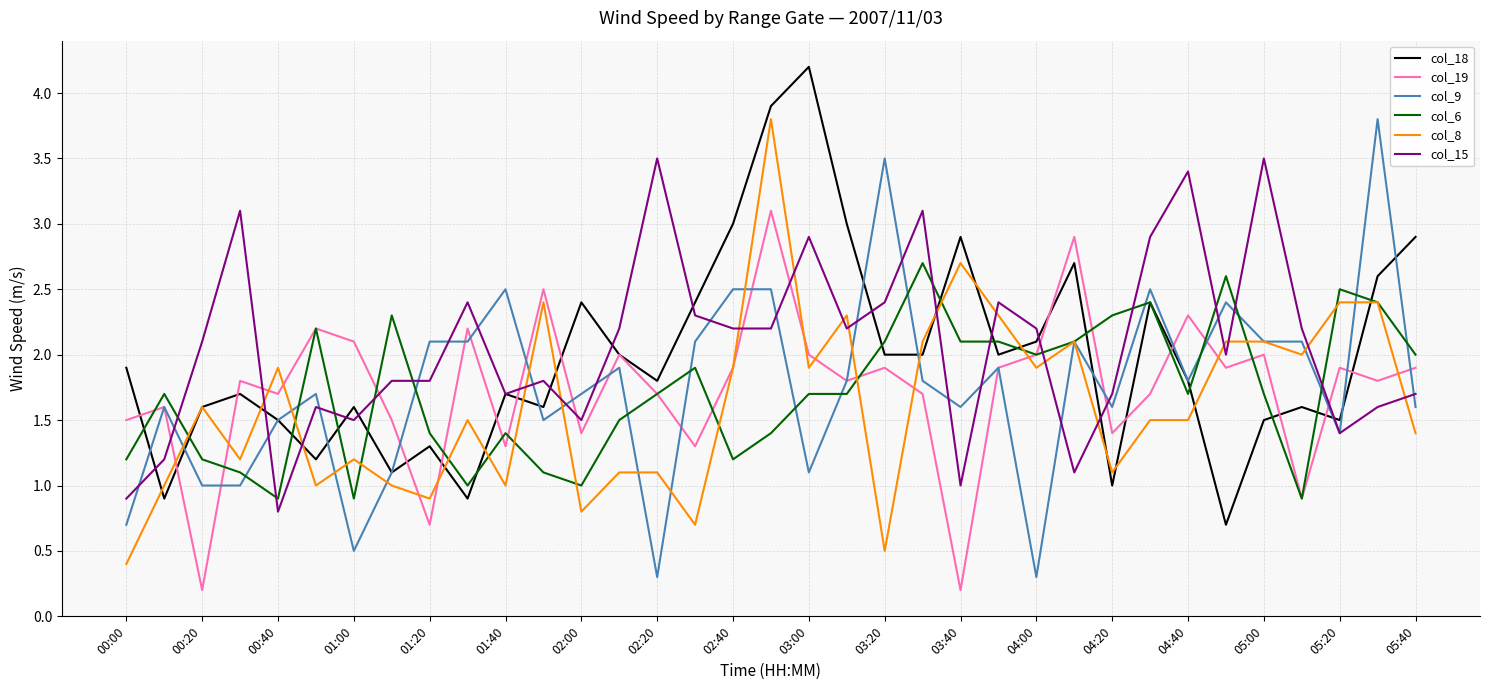

What is the maximum value shown in the chart?

4.2